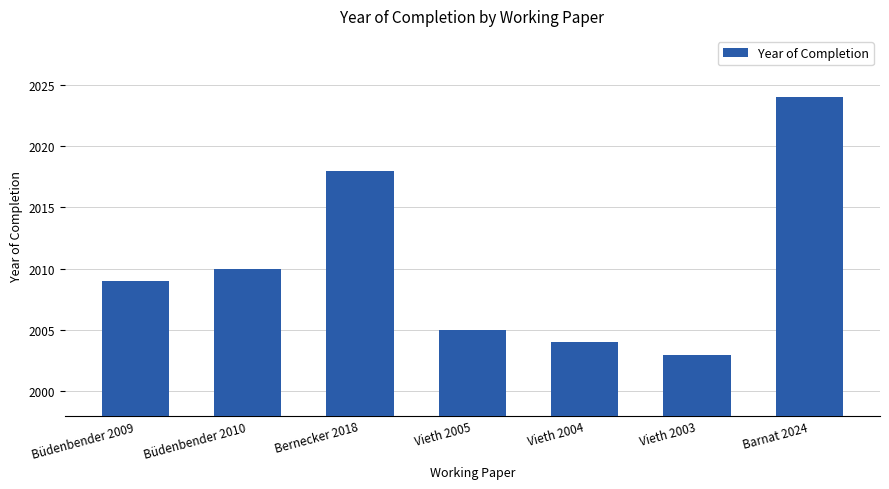

Where is the data nearest to the value 2013?

Büdenbender 2010